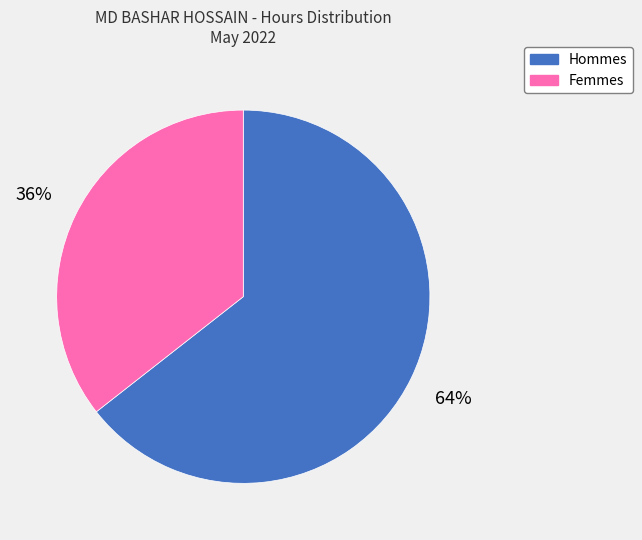

Is there a majority slice in this chart?

Yes